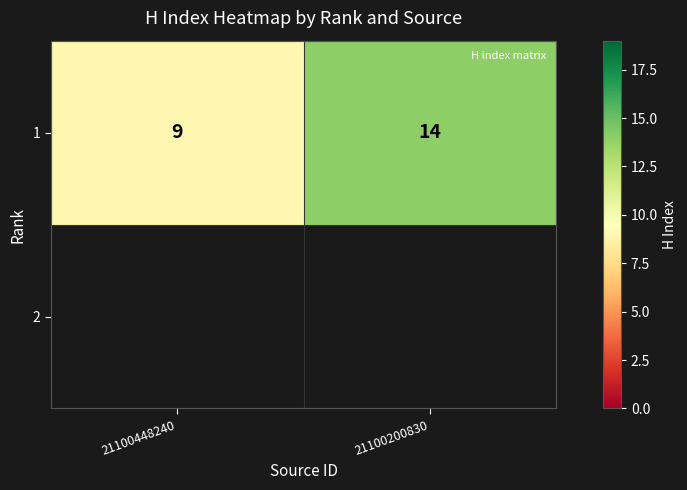

Which has a higher value, 21100448240 or 21100200830?

21100200830